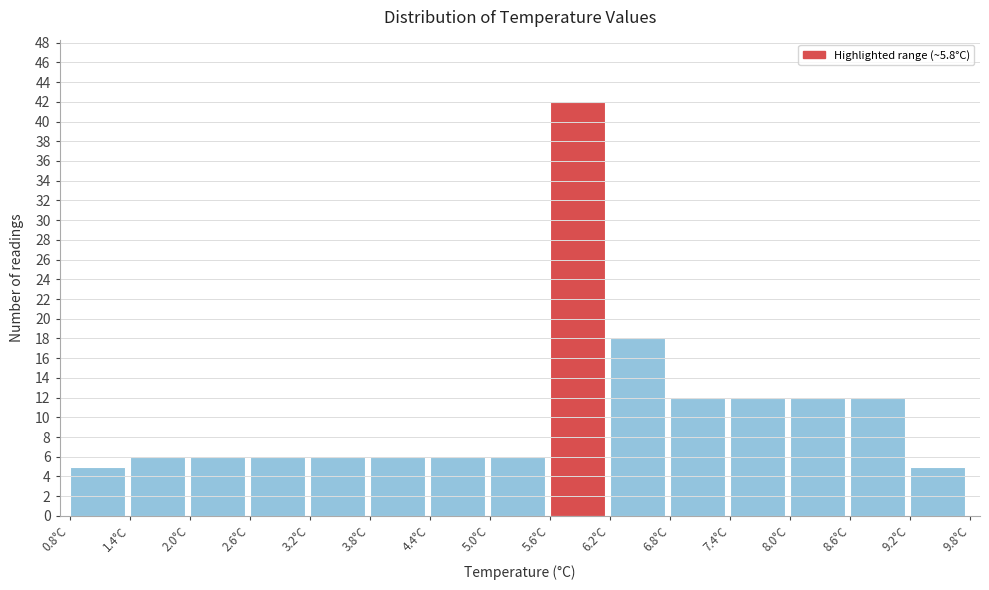

Over which range of the x-axis is the bar tallest?

5.6 to 6.2